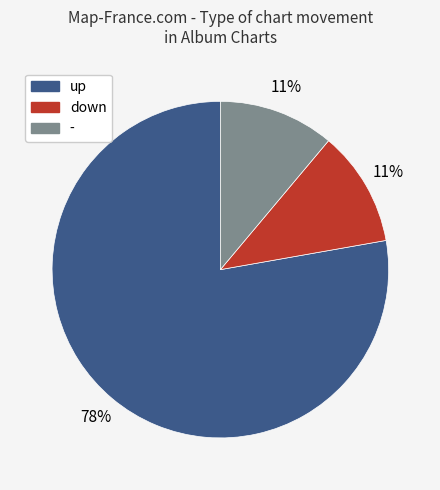

What percentage is the - slice, to the nearest percent?

11%